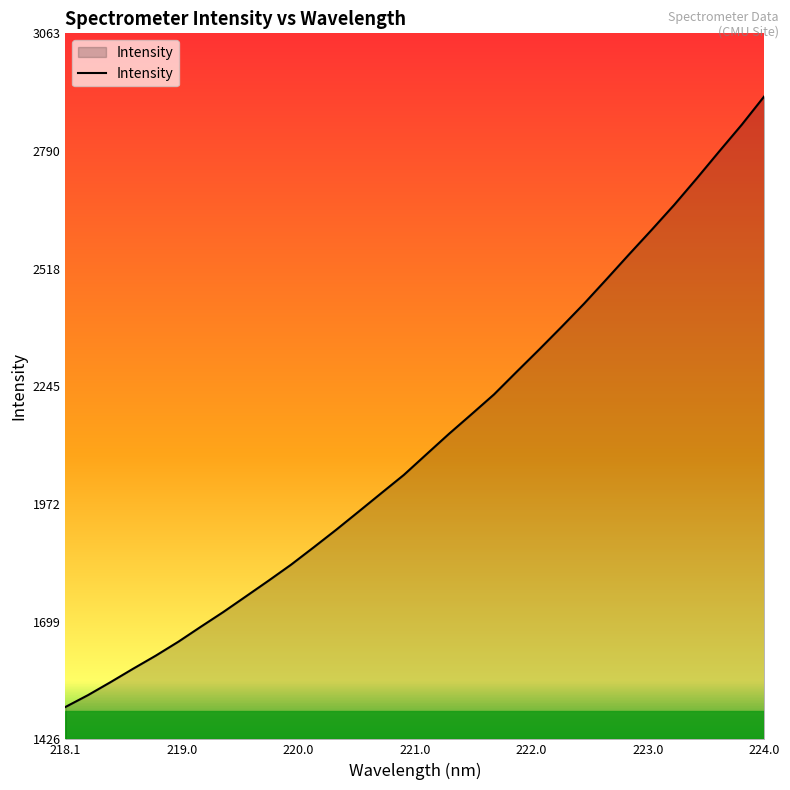

What is the difference between the maximum and minimum values?

1415.9